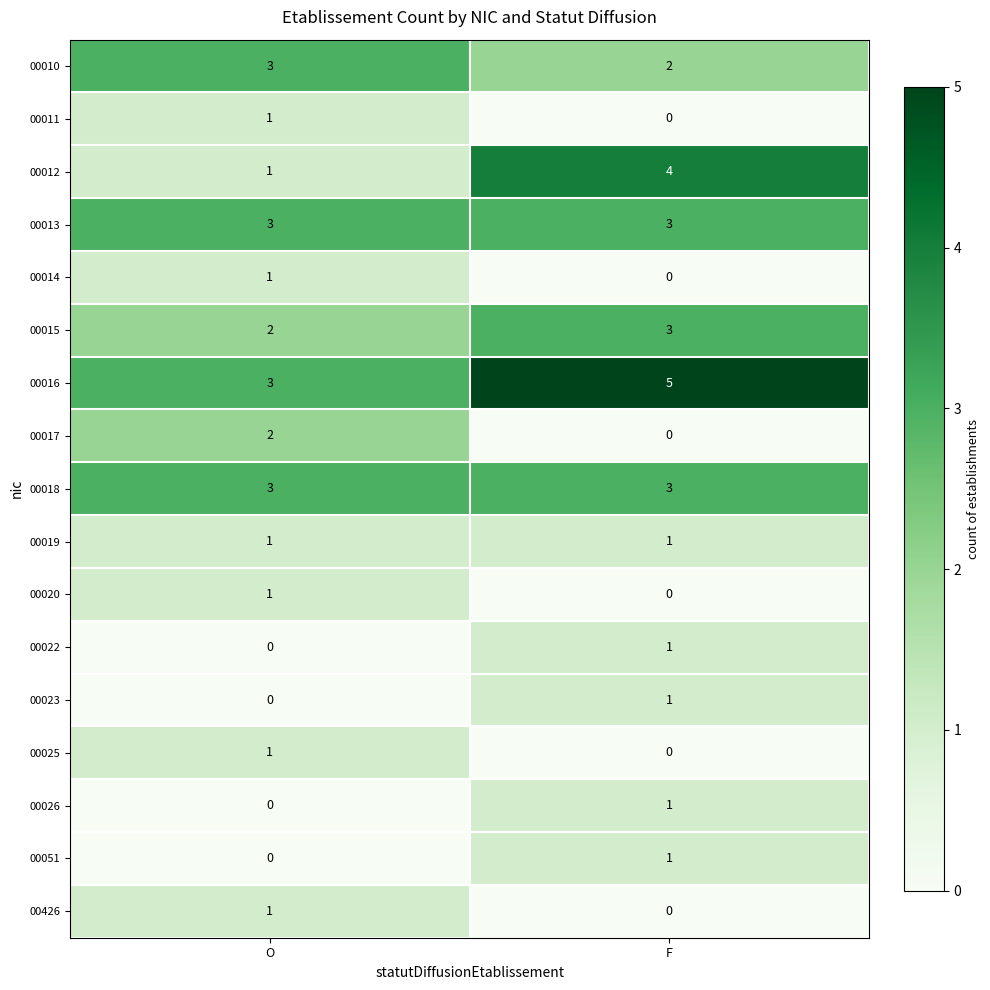

At how many categories does at least one series exceed 0?

2